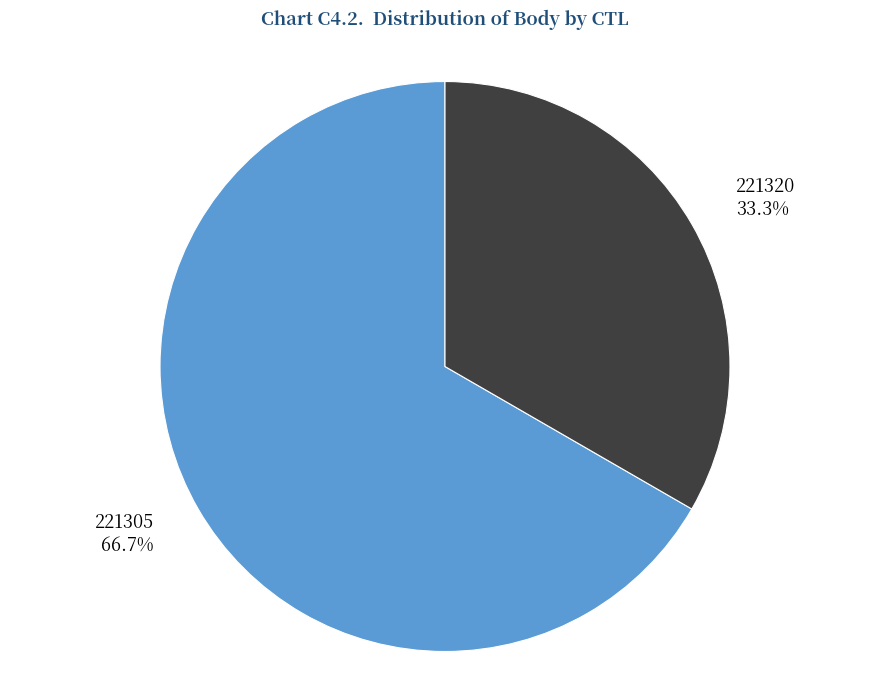

Do 221320 and 221305 together represent more than half of the pie?

Yes